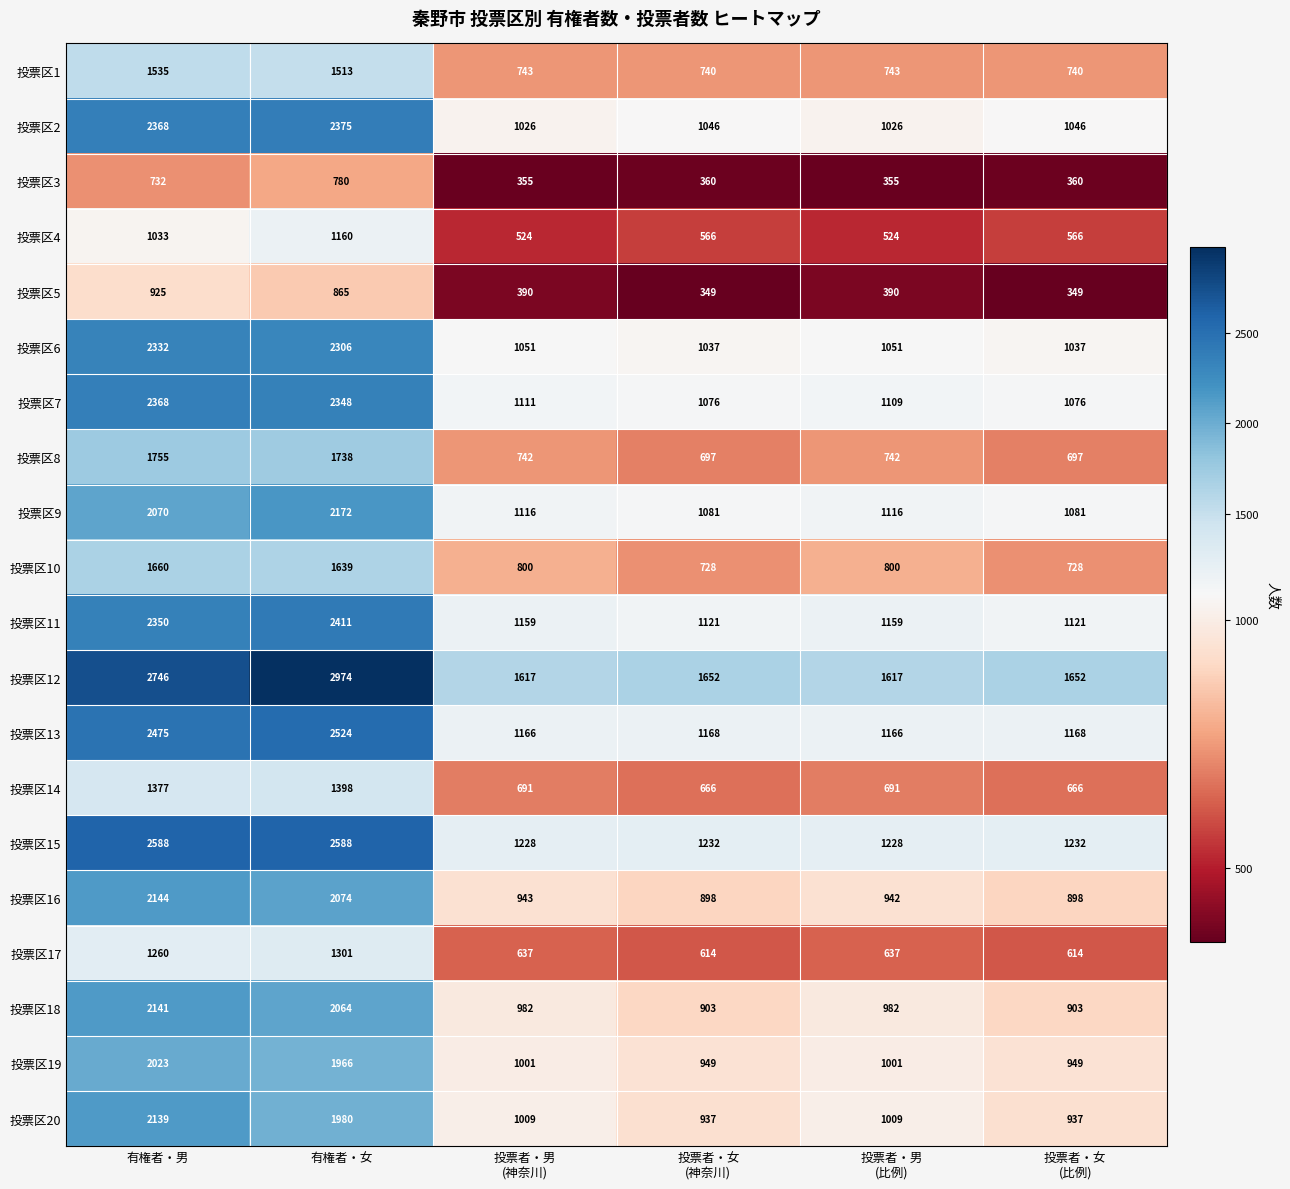

What is the sum of all 投票区11 values?

9321